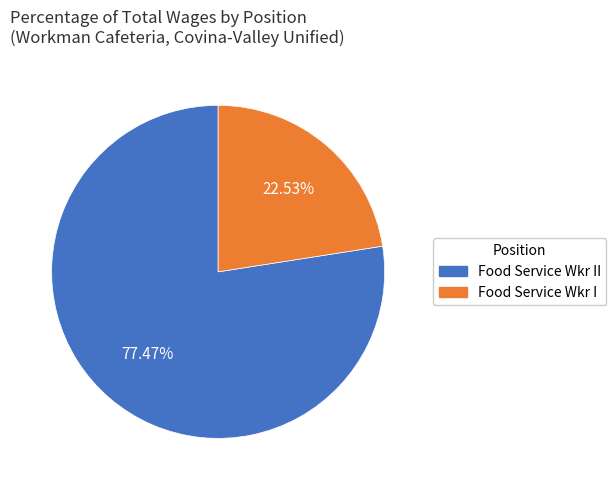

The Food Service Wkr I slice represents 23% of the pie. True or false?

True